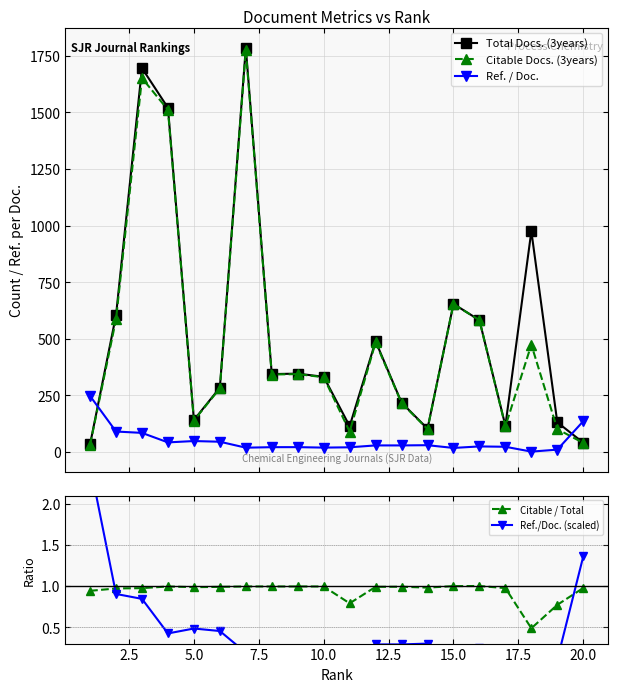

Reading left to right, transcribe all the data shown in this chart.

Total Docs. (3years): 34.0	604.0	1695.0	1520.0	141.0	284.0	1785.0	344.0	346.0	332.0	114.0	489.0	218.0	103.0	654.0	582.0	116.0	975.0	131.0	41.0
Citable Docs. (3years): 32.0	586.0	1651.0	1511.0	139.0	281.0	1775.0	342.0	344.0	330.0	90.0	484.0	216.0	101.0	653.0	582.0	113.0	474.0	101.0	40.0
Ref. / Doc.: 247.3	90.3	84.3	42.3	48.3	45.3	19.0	21.2	21.4	19.3	20.7	29.0	29.0	30.0	17.9	24.5	23.0	1.6	10.4	135.9
Citable / Total: 0.9	1.0	1.0	1.0	1.0	1.0	1.0	1.0	1.0	1.0	0.8	1.0	1.0	1.0	1.0	1.0	1.0	0.5	0.8	1.0
Ref./Doc. (scaled): 2.5	0.9	0.8	0.4	0.5	0.5	0.2	0.2	0.2	0.2	0.2	0.3	0.3	0.3	0.2	0.2	0.2	0.0	0.1	1.4